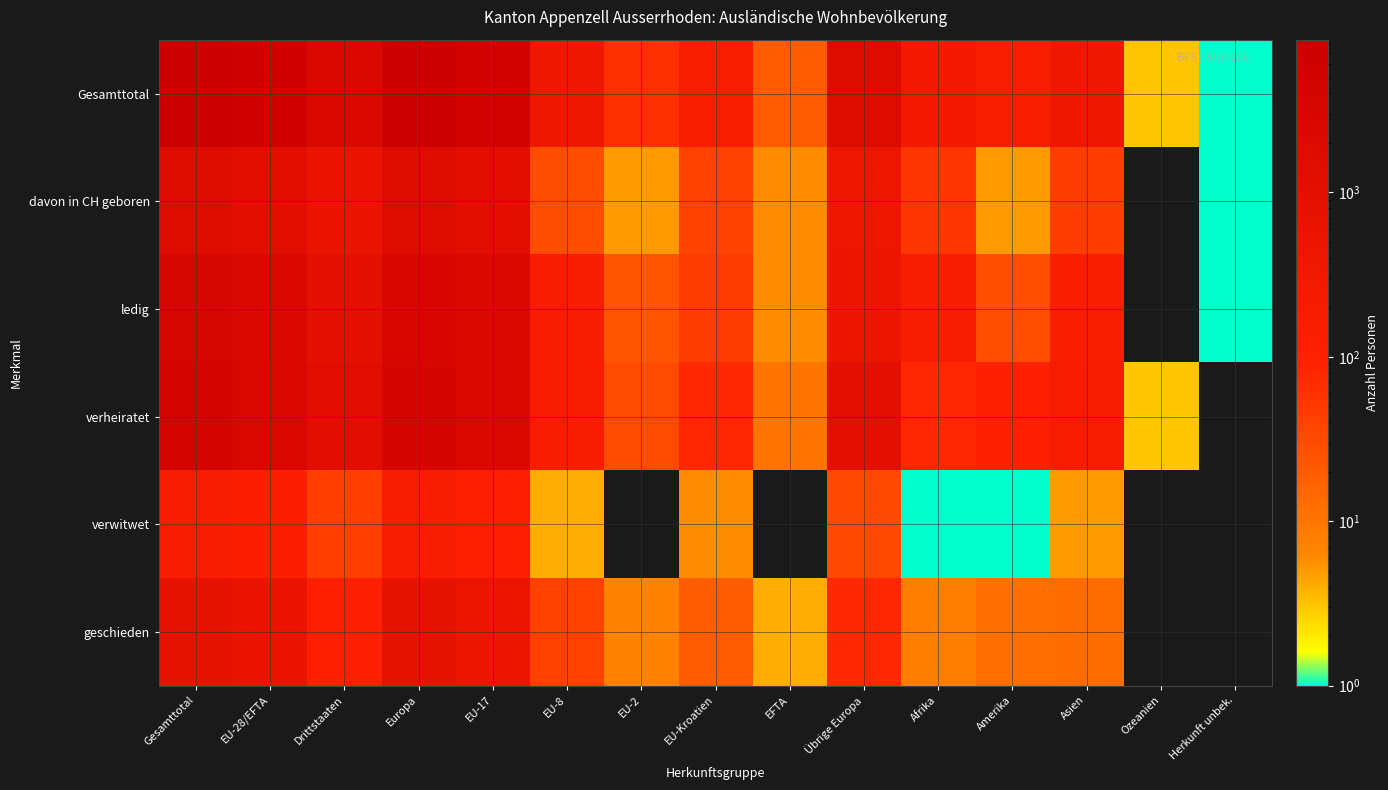

Which has a higher value, EU-2 or Gesamttotal?

Gesamttotal